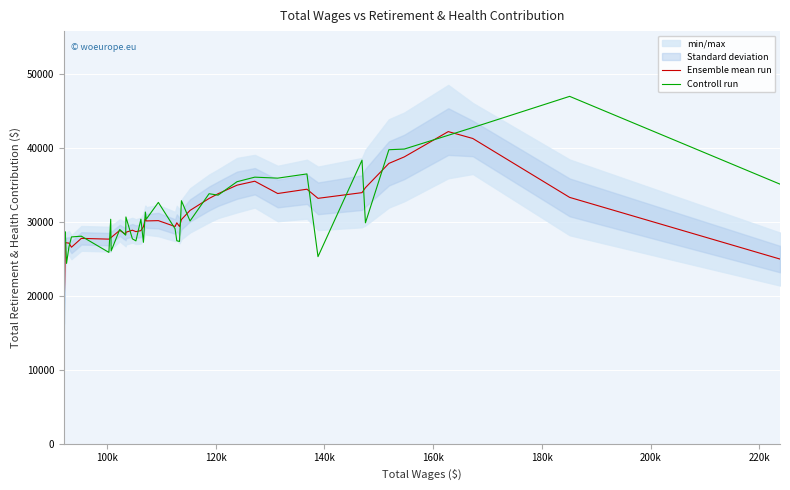

What is the minimum value for Controll run?

24399.0